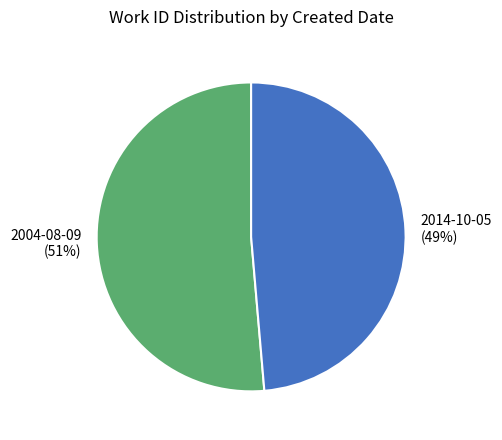

How many slices are in this pie chart?

2